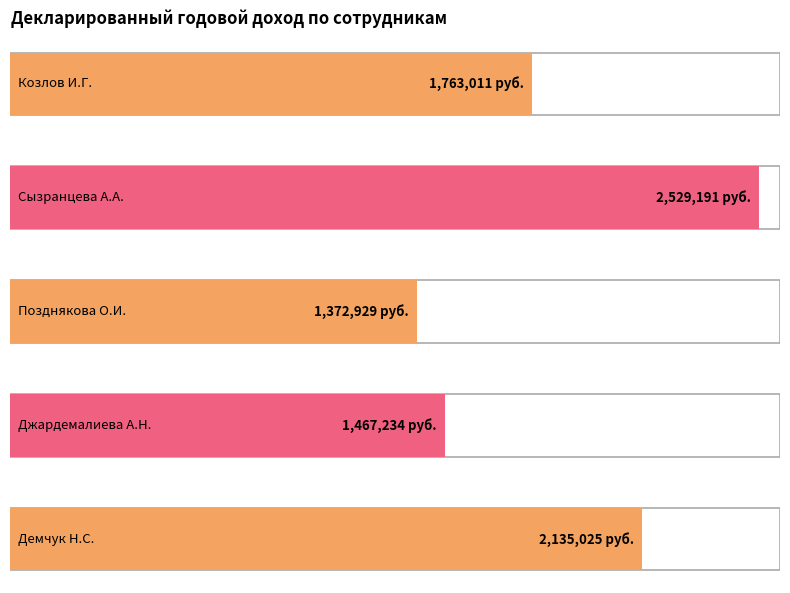

What is the sum of the values at Козлов И.Г. and Джардемалиева А.Н.?

3230245.0